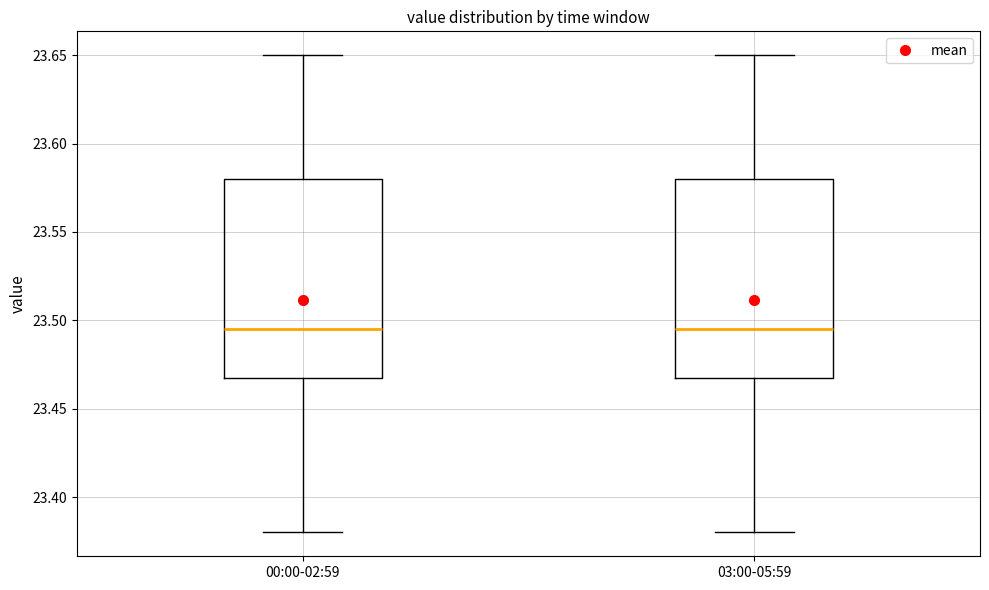

Reading left to right, read every box against the y-axis: the position of its median line, the range the box covers, and the ends of its whiskers. The values are not printed on the chart, so give them approximately, as read against the axis.

00:00-02:59: median 23.495, box 23.470 to 23.580, whiskers 23.380 to 23.650
03:00-05:59: median 23.495, box 23.470 to 23.580, whiskers 23.380 to 23.650